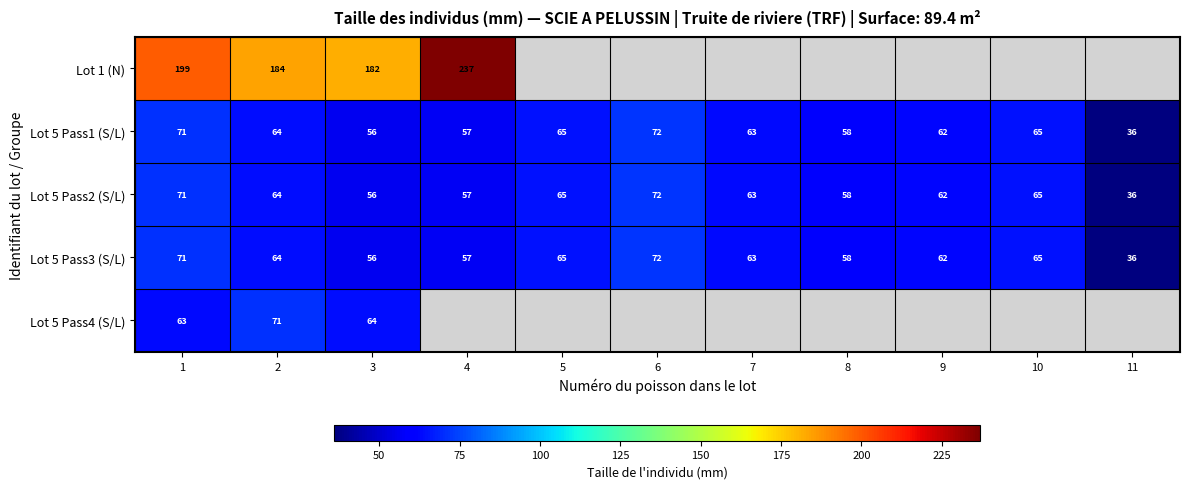

True or false: Lot 5 Pass2 (S/L) has a value of 12.2 at 3.

False